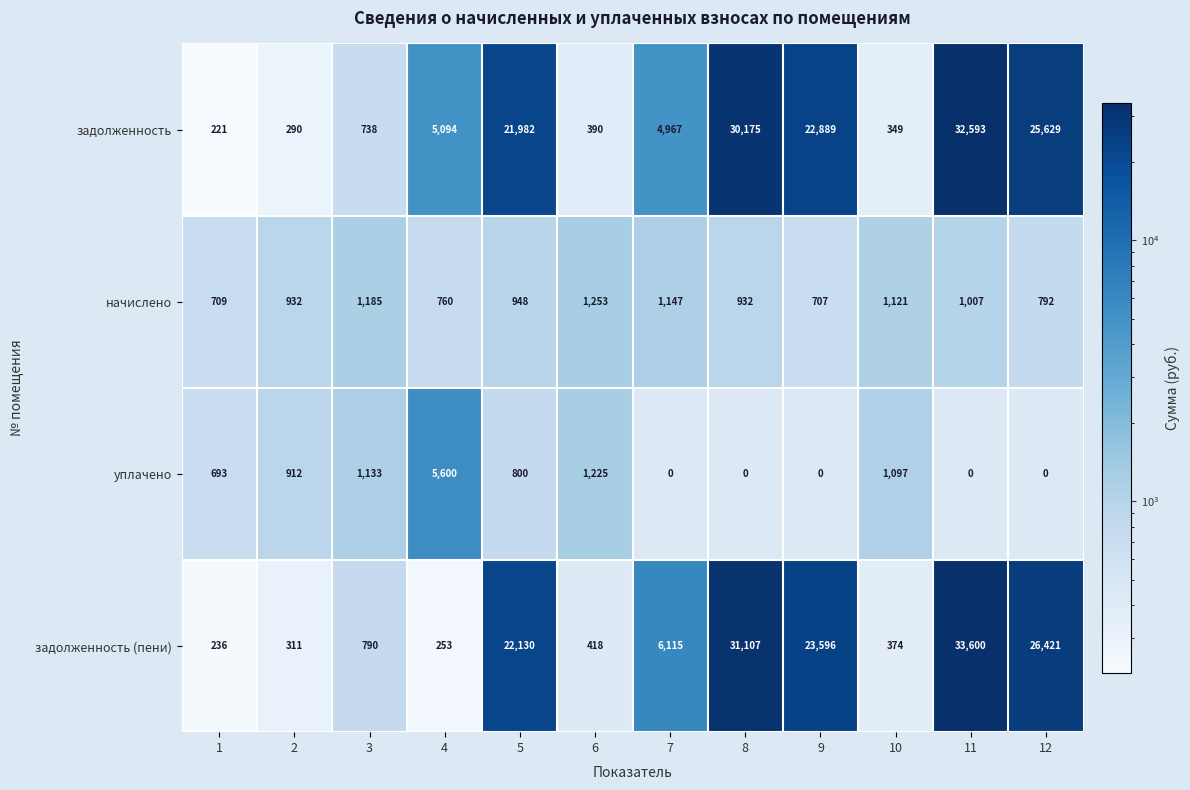

Is it true that задолженность (пени) equals 236 at 1?

True